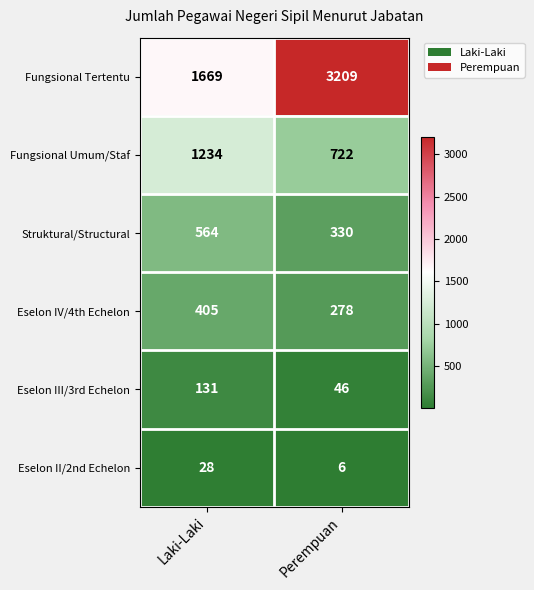

At which category is the sum across all series the highest?

Perempuan